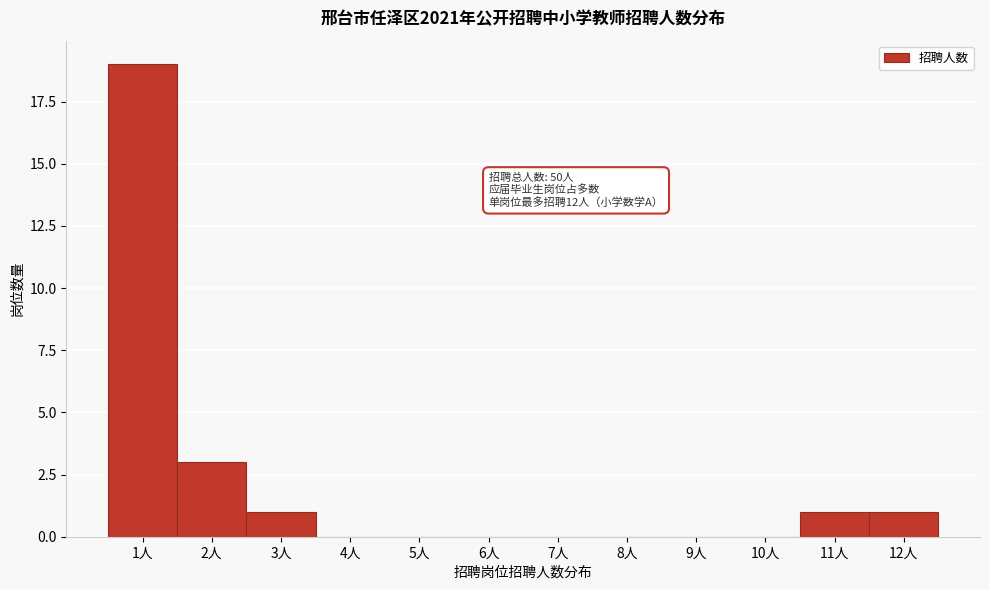

Which range on the x-axis has the tallest bar?

0.5 to 1.5